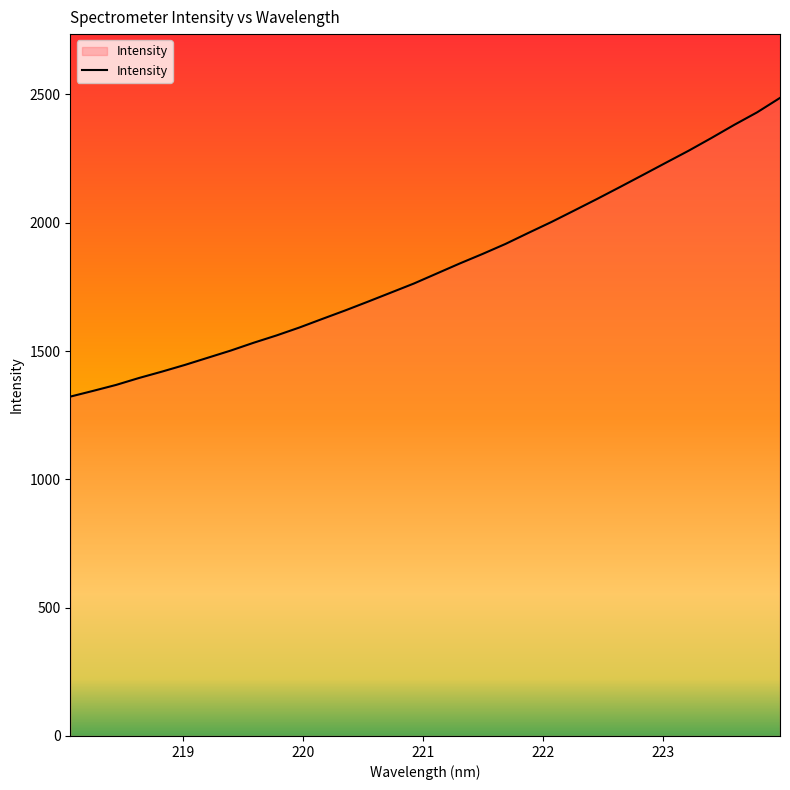

What is the greatest value displayed?

2486.4